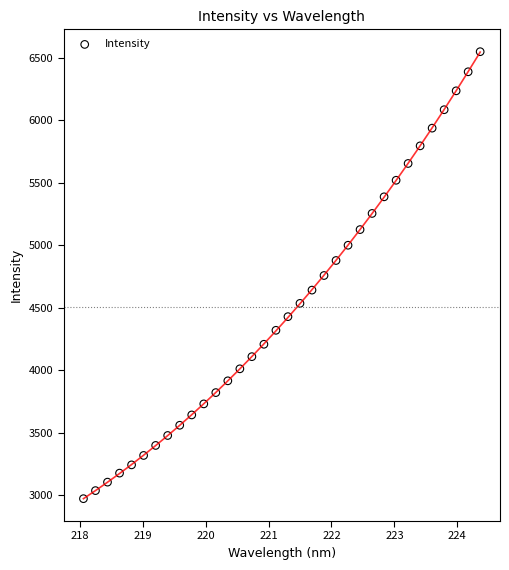

What is the range of Y values (max minus min)?

3574.7